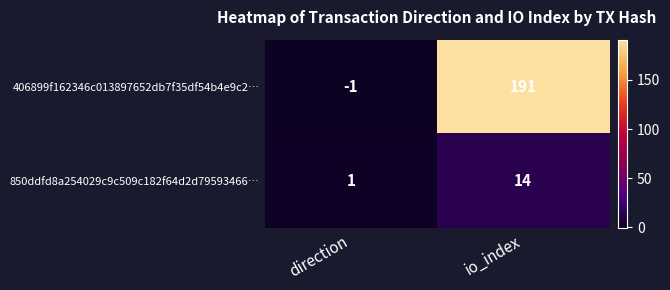

The value of 406899f162346c013897652db7f35df54b4e9c2… at direction is 0. True or false?

False